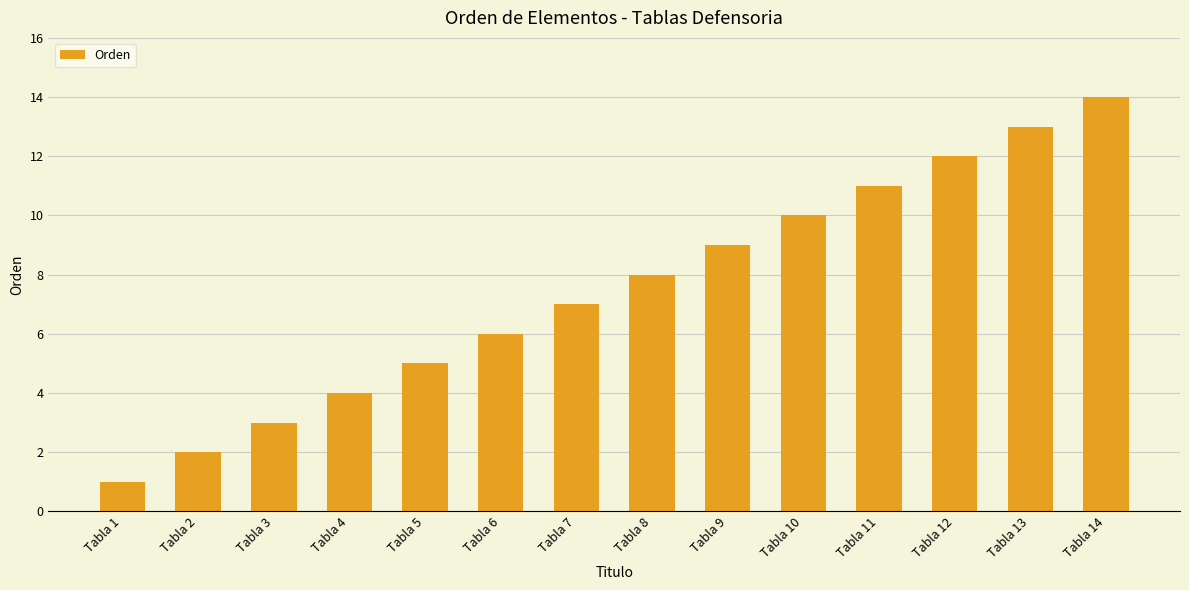

Reading right to left, transcribe all the data shown in this chart.

Tabla 14=14	Tabla 13=13	Tabla 12=12	Tabla 11=11	Tabla 10=10	Tabla 9=9	Tabla 8=8	Tabla 7=7	Tabla 6=6	Tabla 5=5	Tabla 4=4	Tabla 3=3	Tabla 2=2	Tabla 1=1